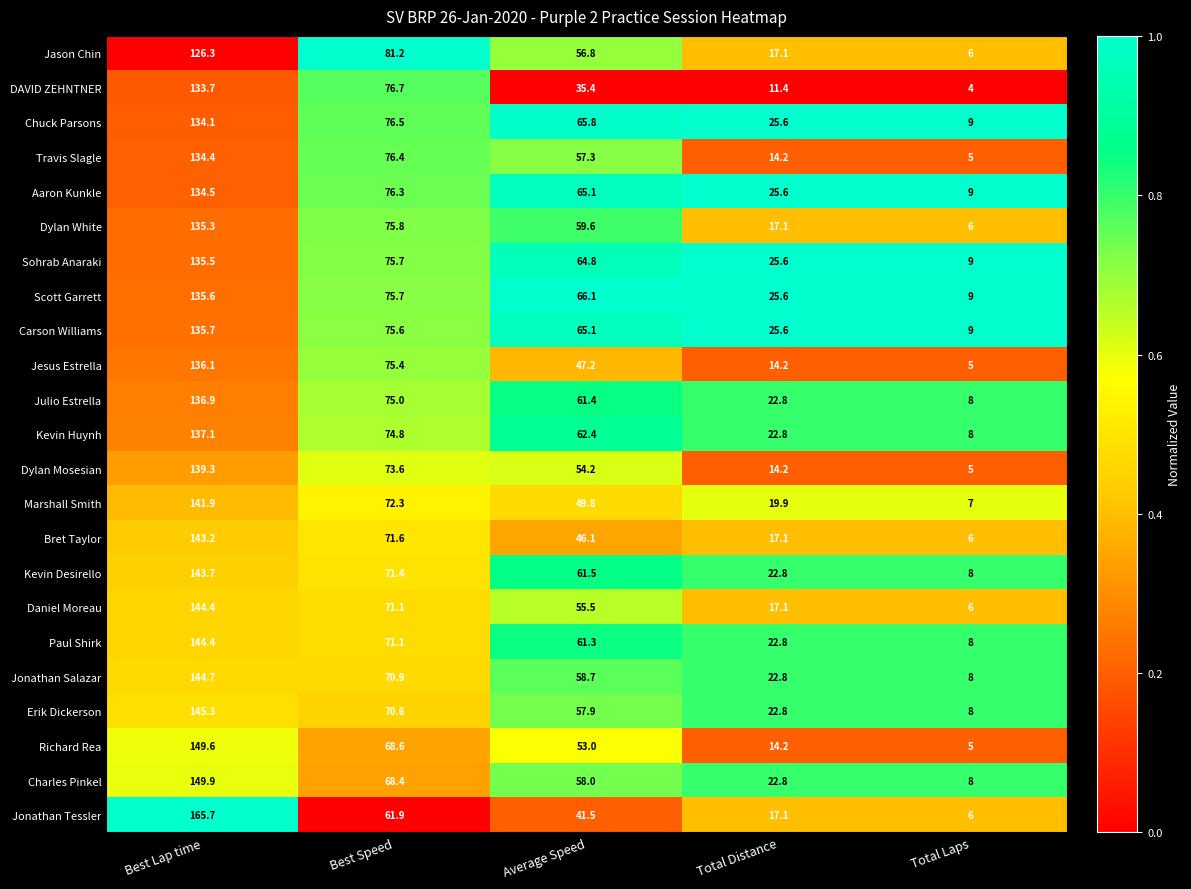

What value does the Travis Slagle series have at Best Speed?

76.4